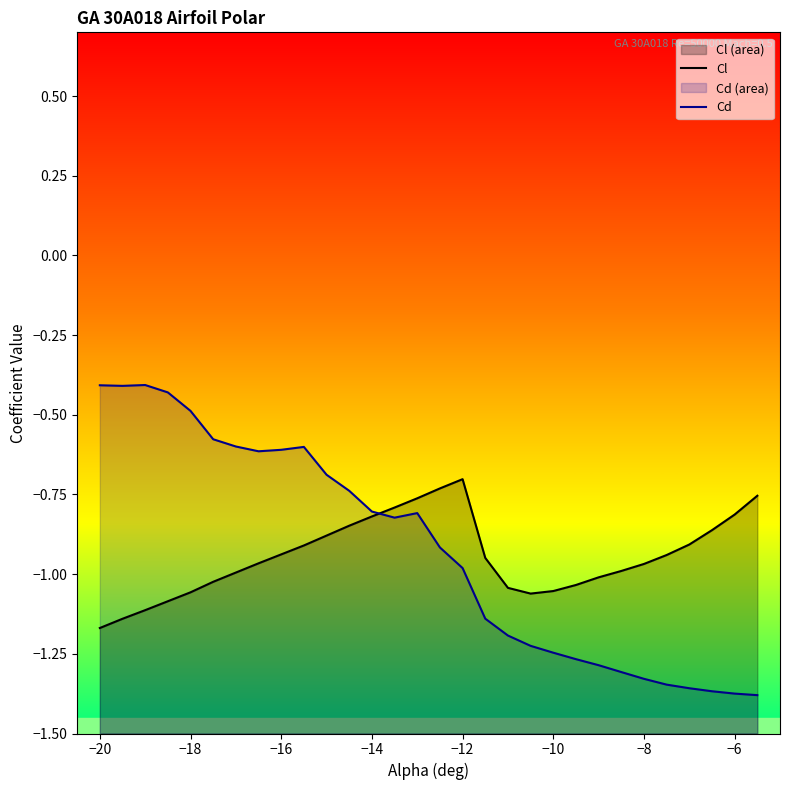

What is the difference between the maximum and minimum values in the Cl series?

0.5